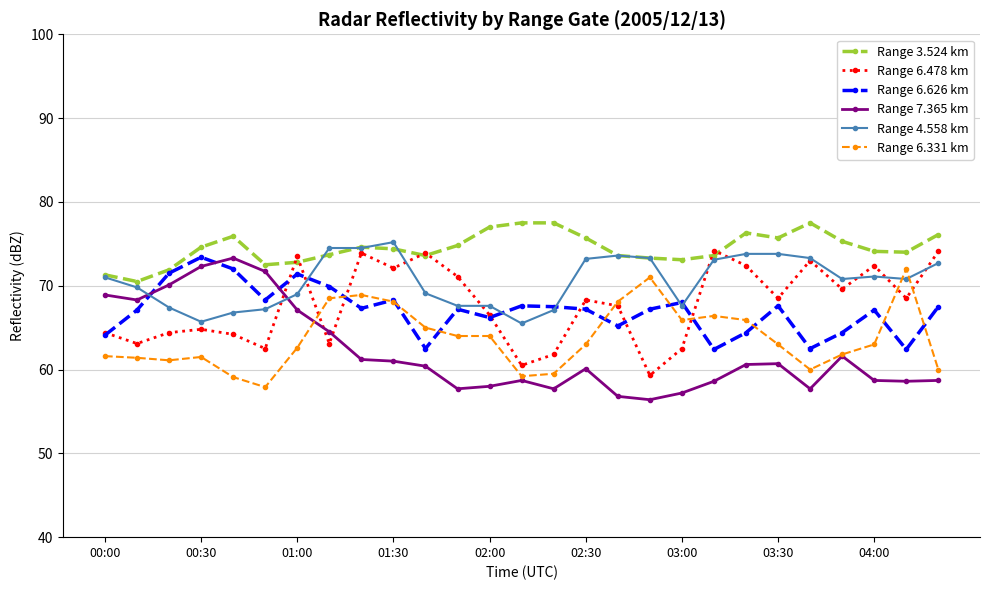

Count the number of data series in this chart.

6